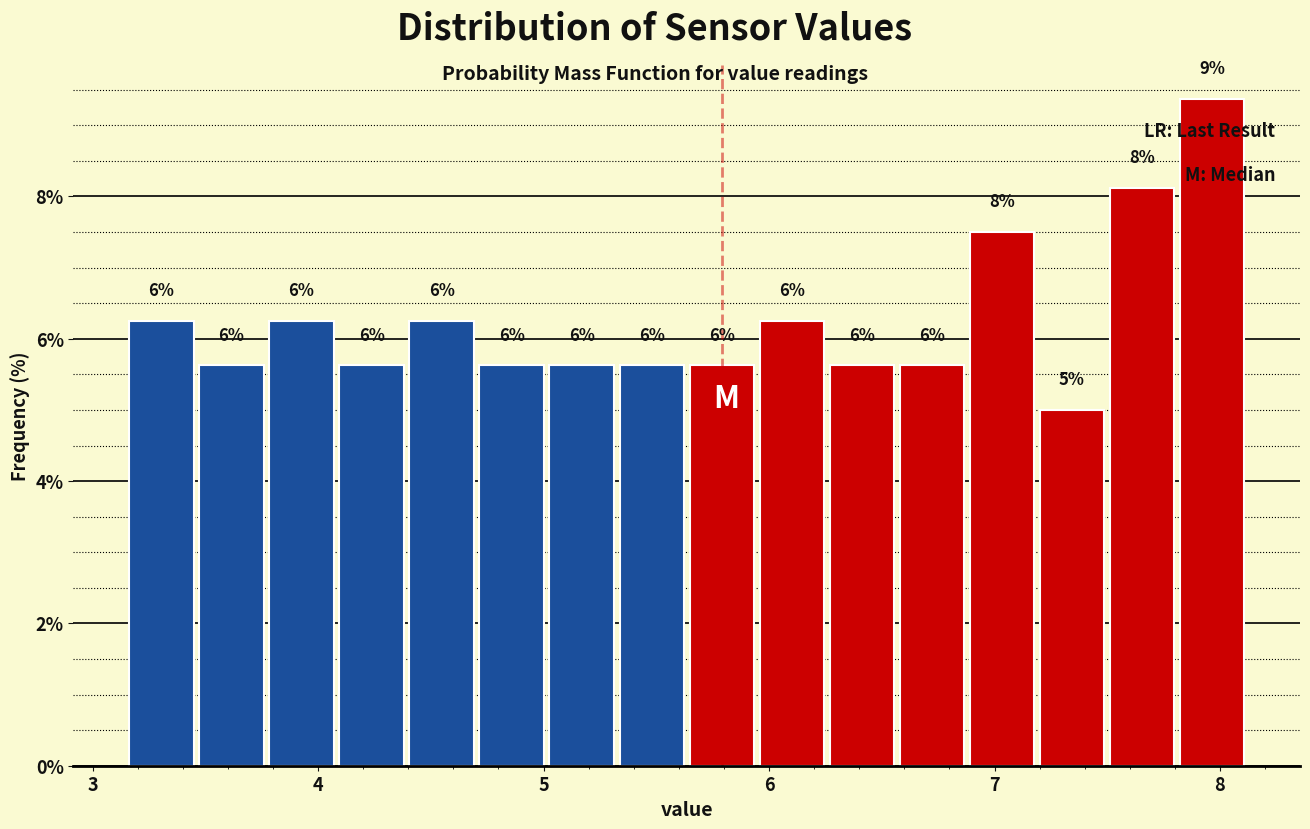

Read against the x-axis, roughly where is the centre of the tallest bar?

8.0